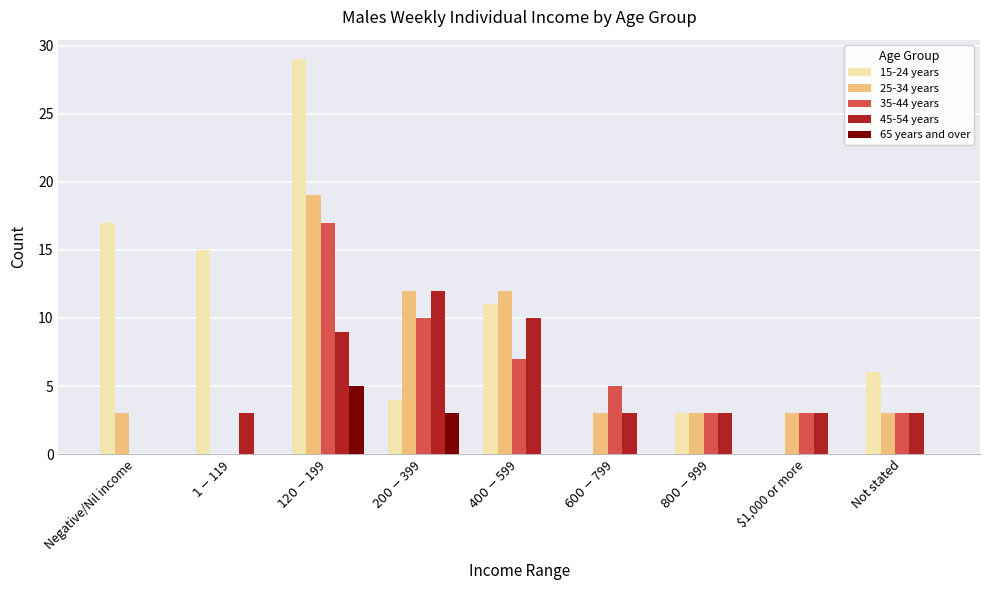

Which series has the largest range (max minus min)?

15-24 years